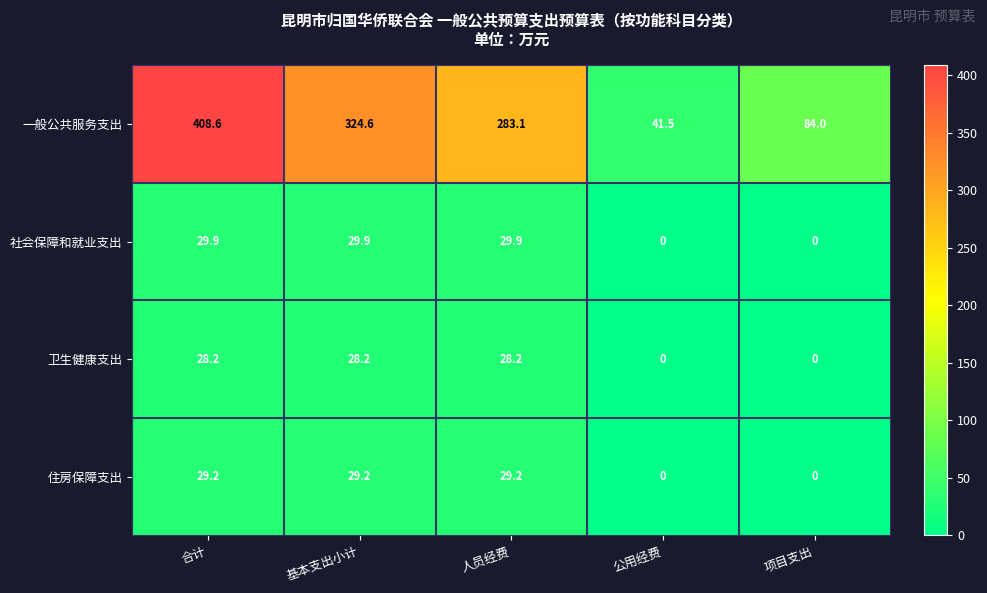

What is the spread (max minus min) of values at 人员经费?

254.9